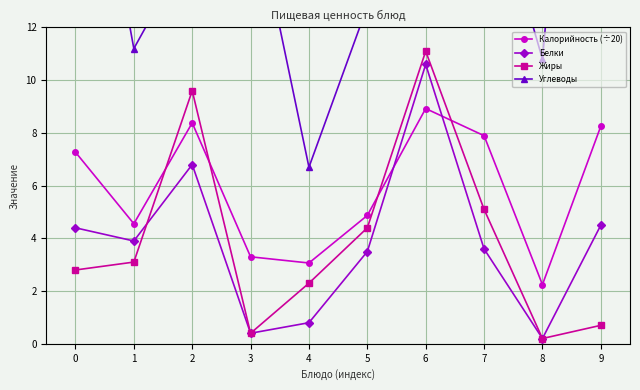

How many data points does each series have?

10